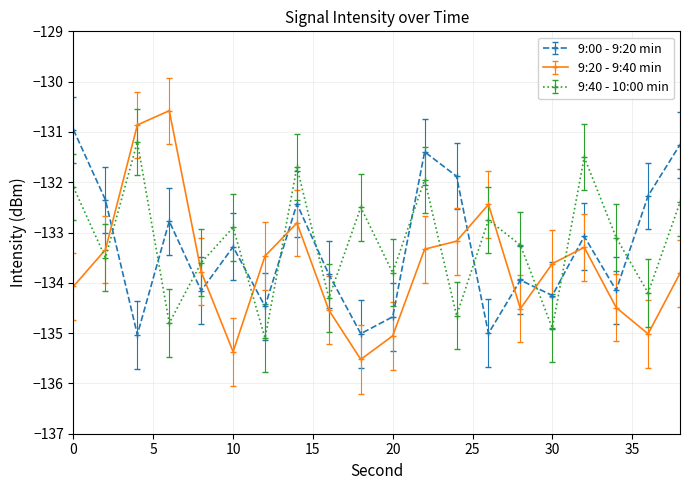

How many intersections are there between 9:20 - 9:40 min and 9:00 - 9:20 min?

8